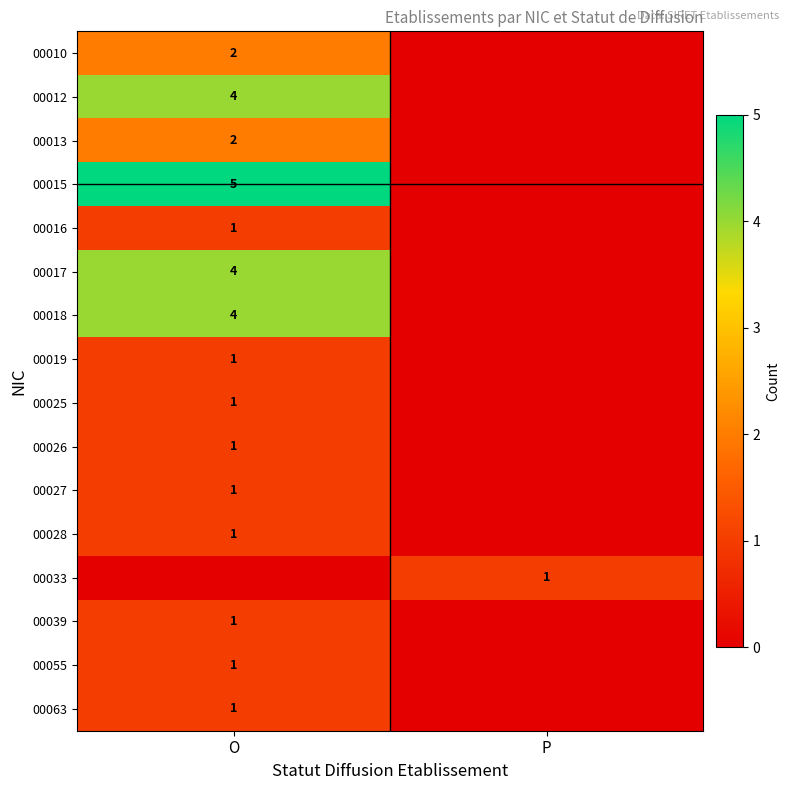

Is it true that 00019 equals 1 at O?

True